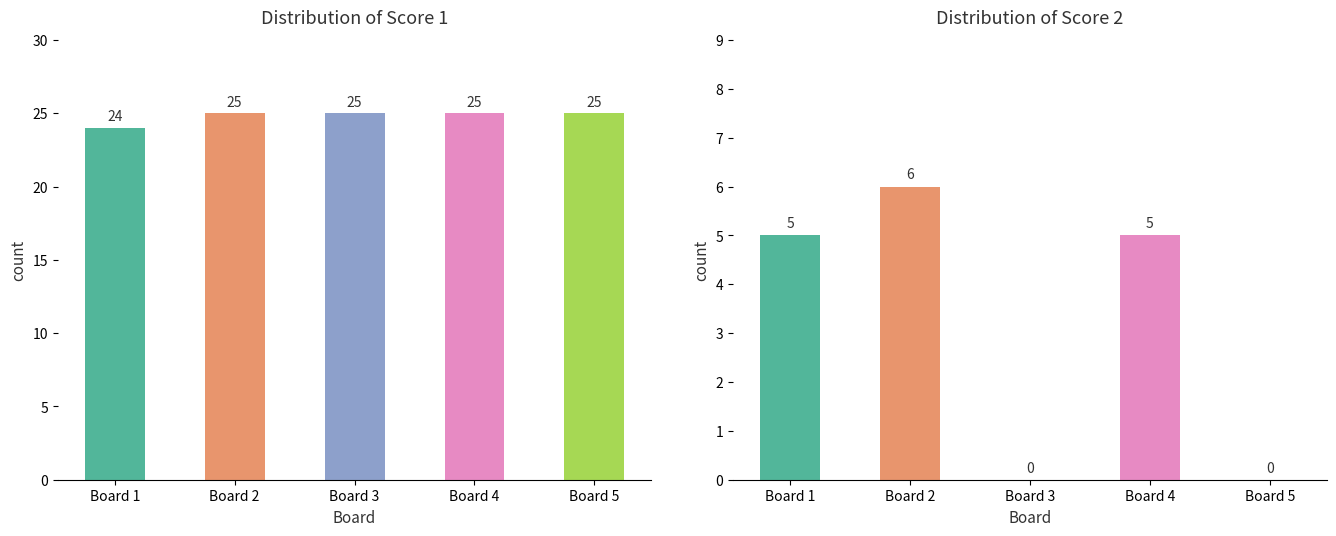

What is the difference between the maximum and minimum values in the Score 2 series?

6